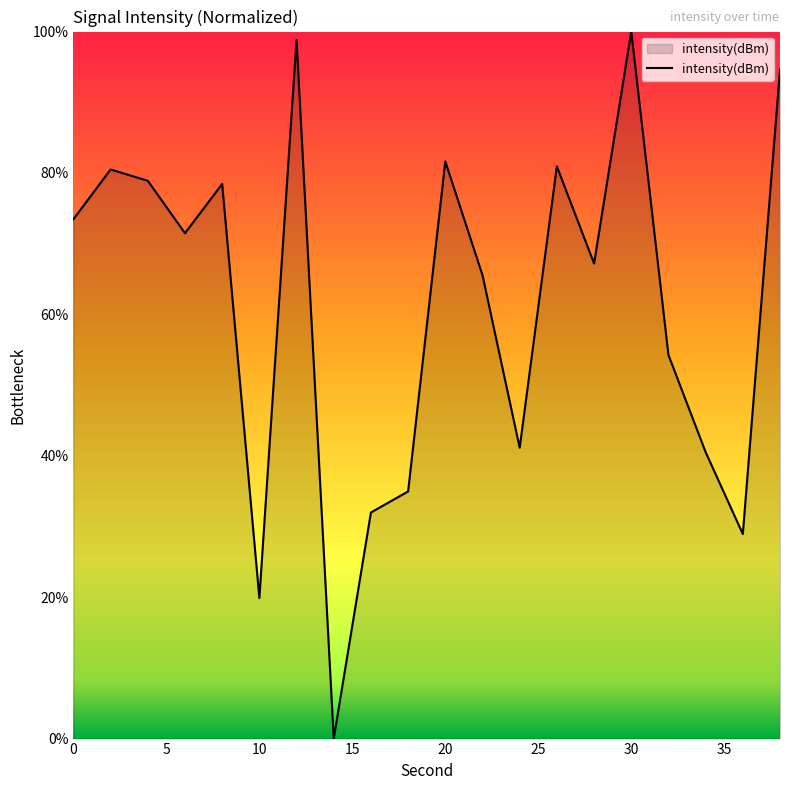

What is the maximum value shown in the chart?

100.0